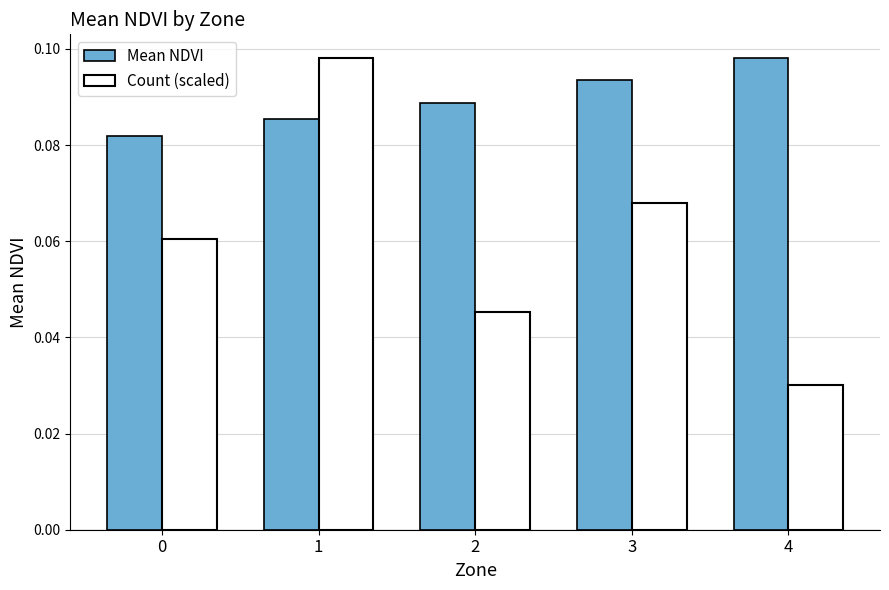

Rank the series at 4 from highest to lowest value.

Mean NDVI, Count (scaled)